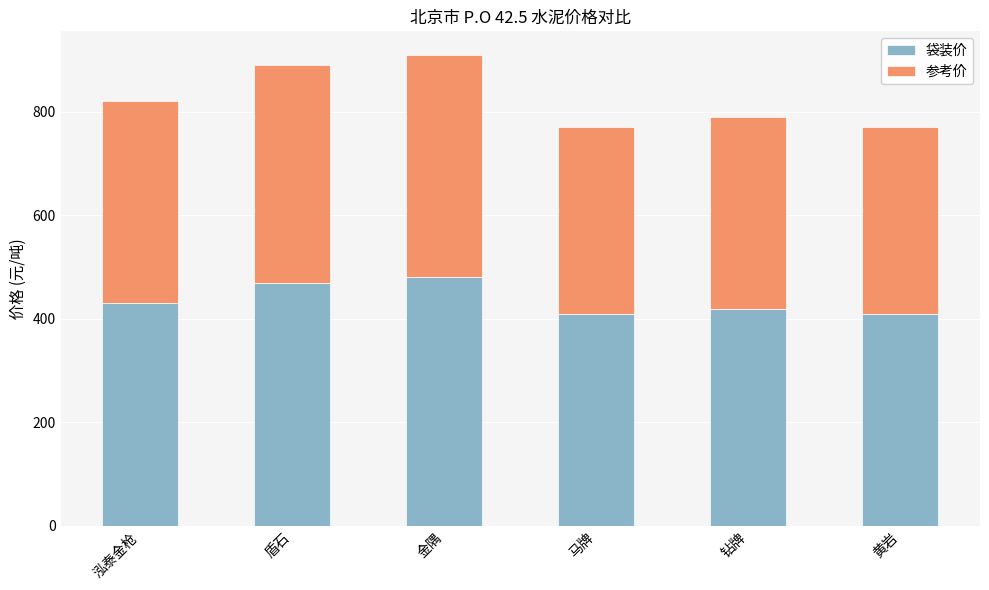

Reading left to right, what are the values for 袋装价?

泓泰金枪=430	盾石=470	金隅=480	马牌=410	钻牌=420	黄岩=410